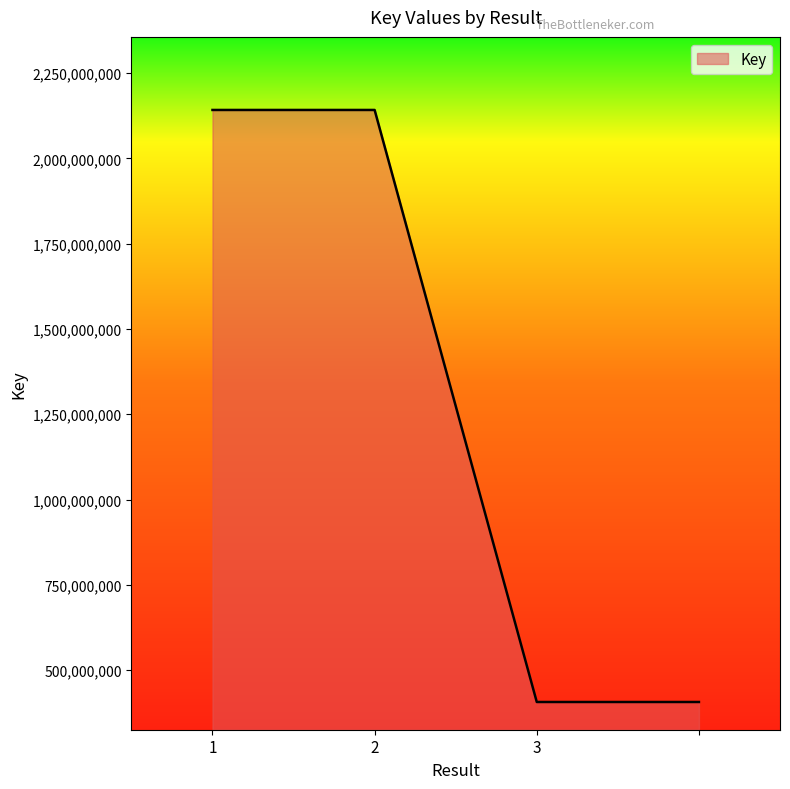

What is the minimum value shown in the chart?

406483092